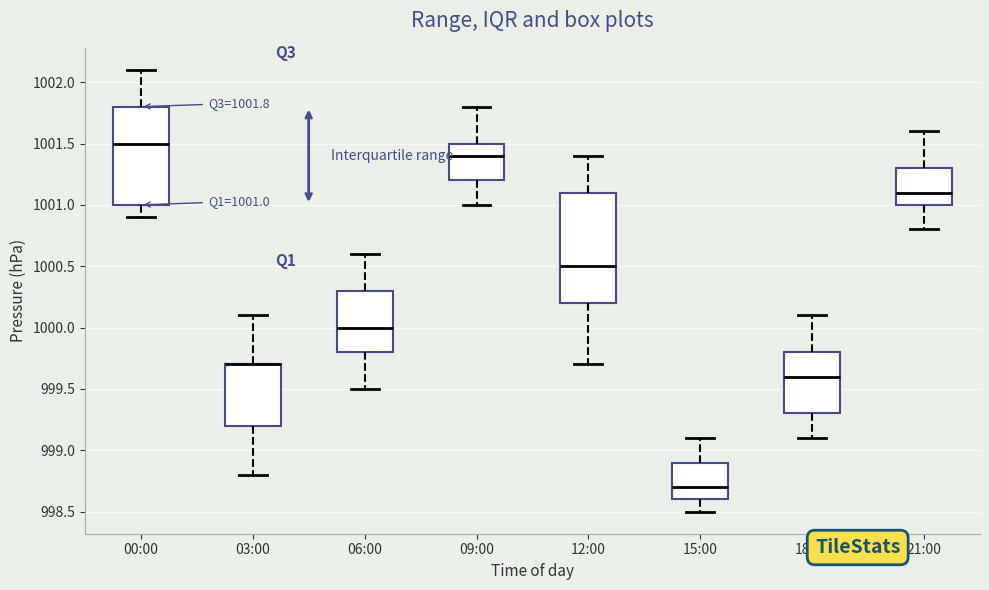

Which box is the tallest, from its lower edge to its upper edge?

12:00